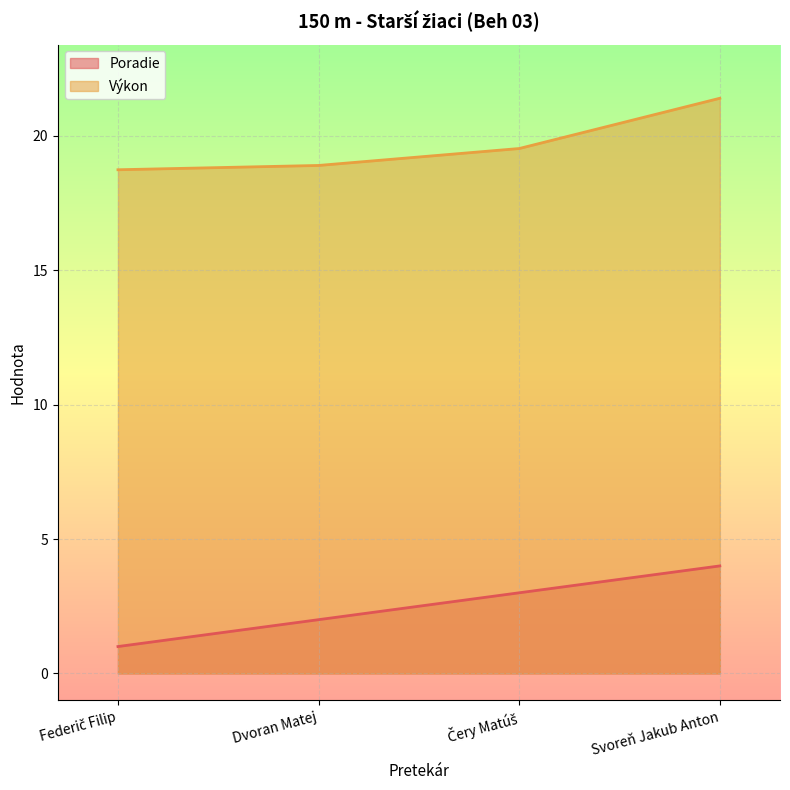

Reading left to right, transcribe all the data shown in this chart.

Poradie: Federič Filip=1.0	Dvoran Matej=2.0	Čery Matúš=3.0	Svoreň Jakub Anton=4.0
Výkon: Federič Filip=18.7	Dvoran Matej=18.9	Čery Matúš=19.5	Svoreň Jakub Anton=21.4